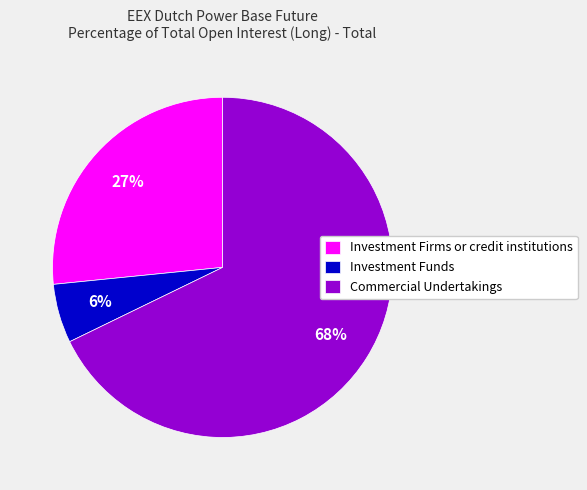

To the nearest percent, what is the combined percentage of Investment Firms or credit institutions and Commercial Undertakings?

94%